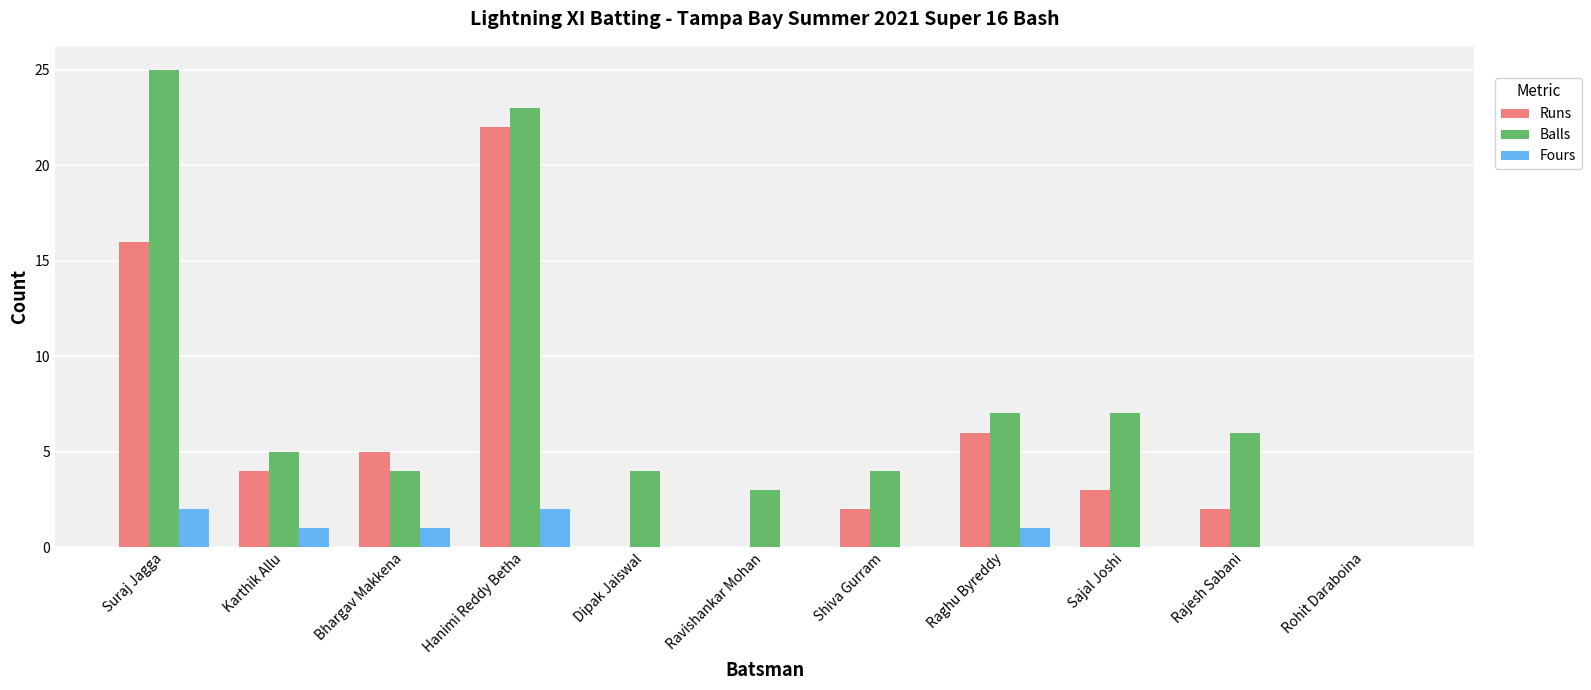

What is the sum of the Balls values at Hanimi Reddy Betha and Suraj Jagga?

48